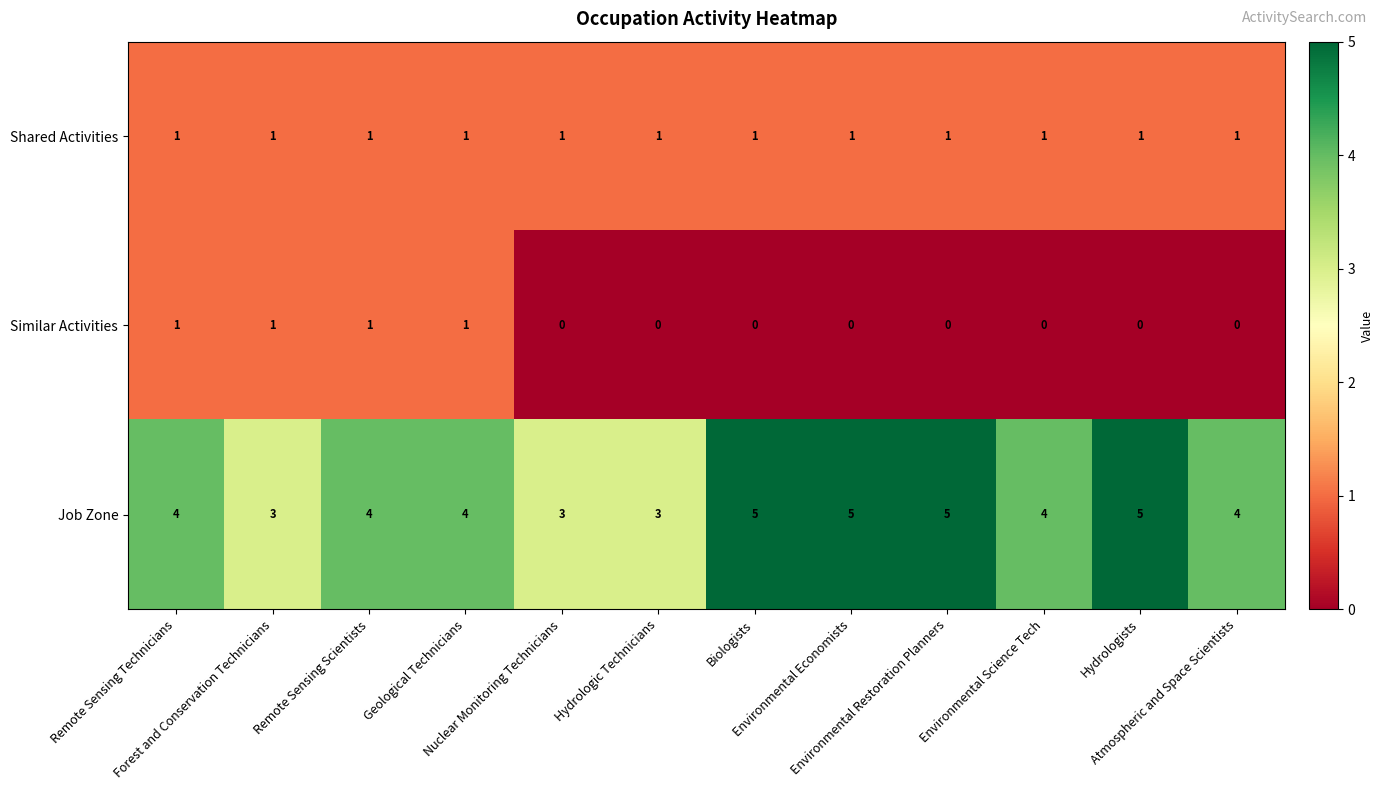

What is the maximum value shown in the chart?

5